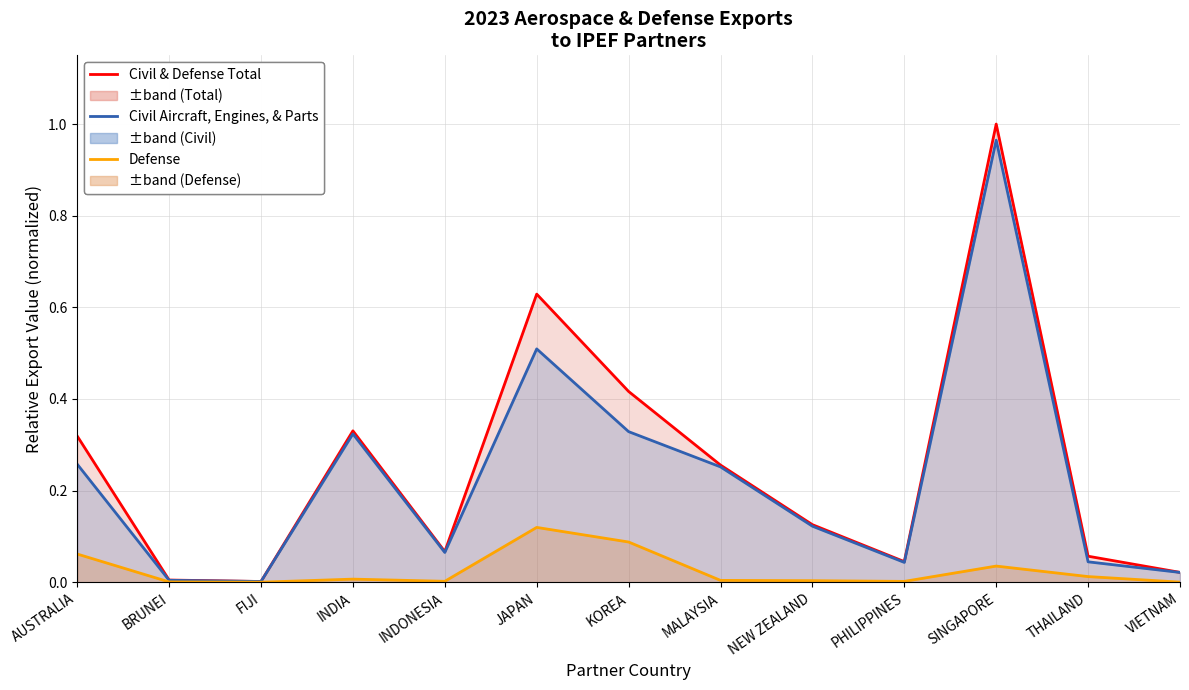

What is the difference between the highest and lowest values at AUSTRALIA?

0.3